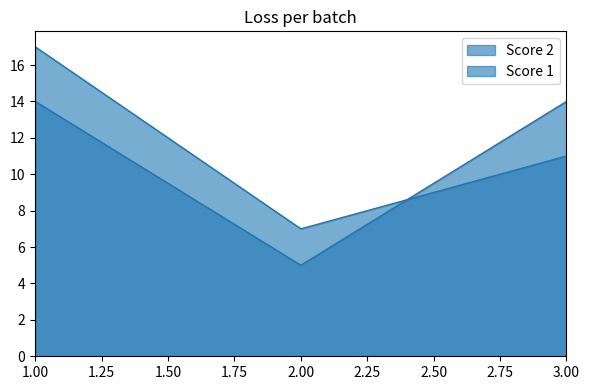

How many data points in Score 2 are less than 11?

1